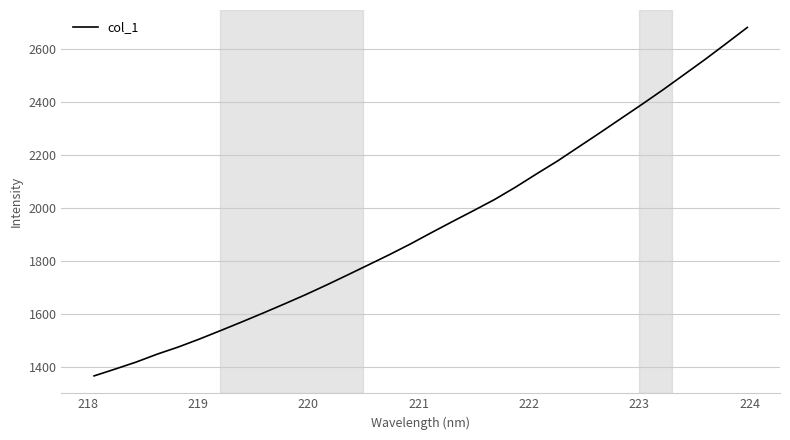

What is the smallest value displayed?

1365.6